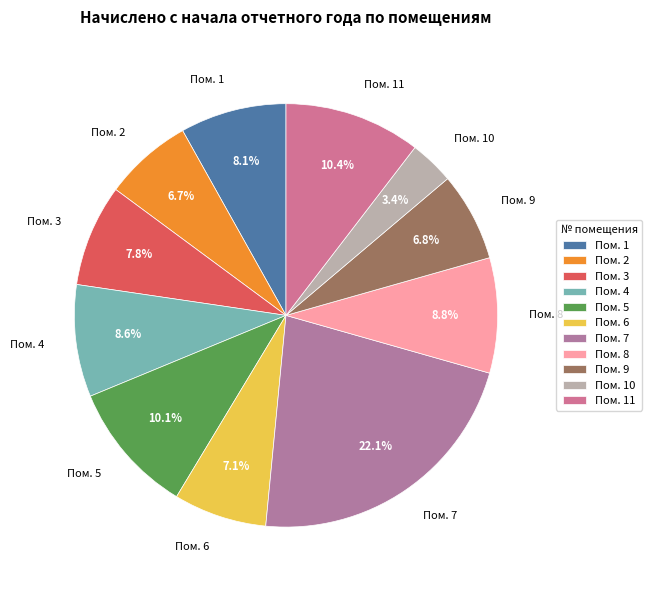

Between Пом. 7 and Пом. 2, which is larger?

Пом. 7